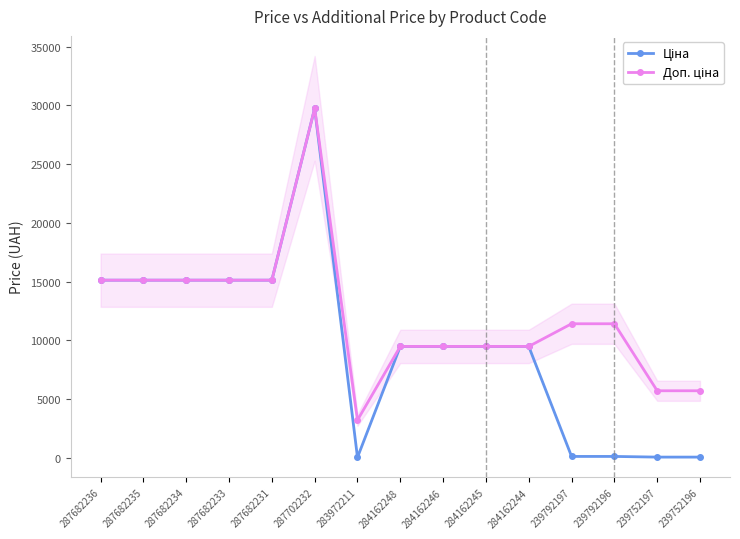

What is the total value across all series at 284162246?

18960.1